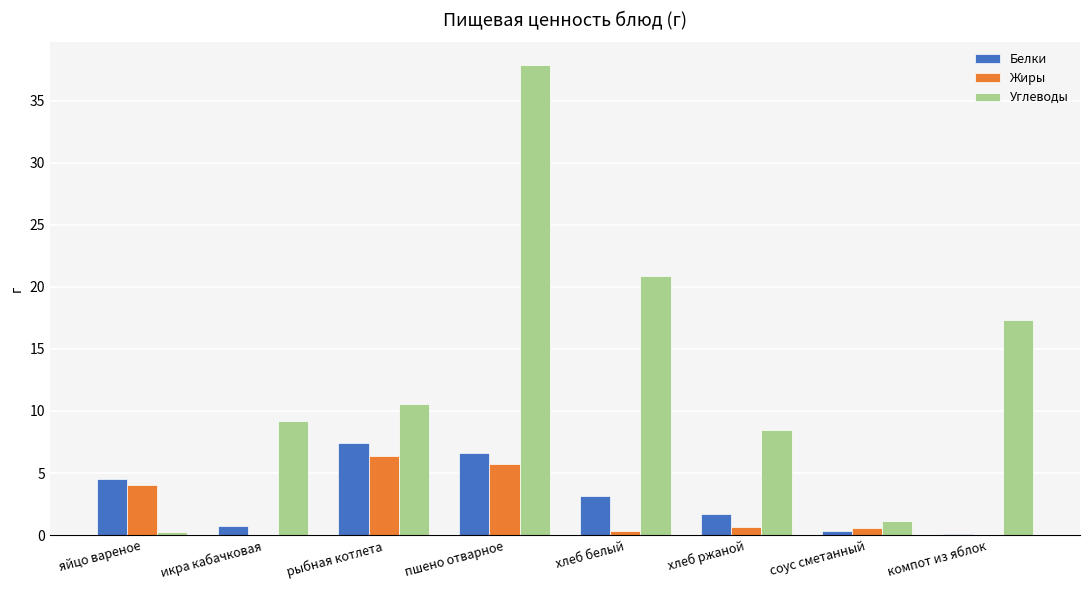

The value of Белки at хлеб ржаной is 1.7. True or false?

True